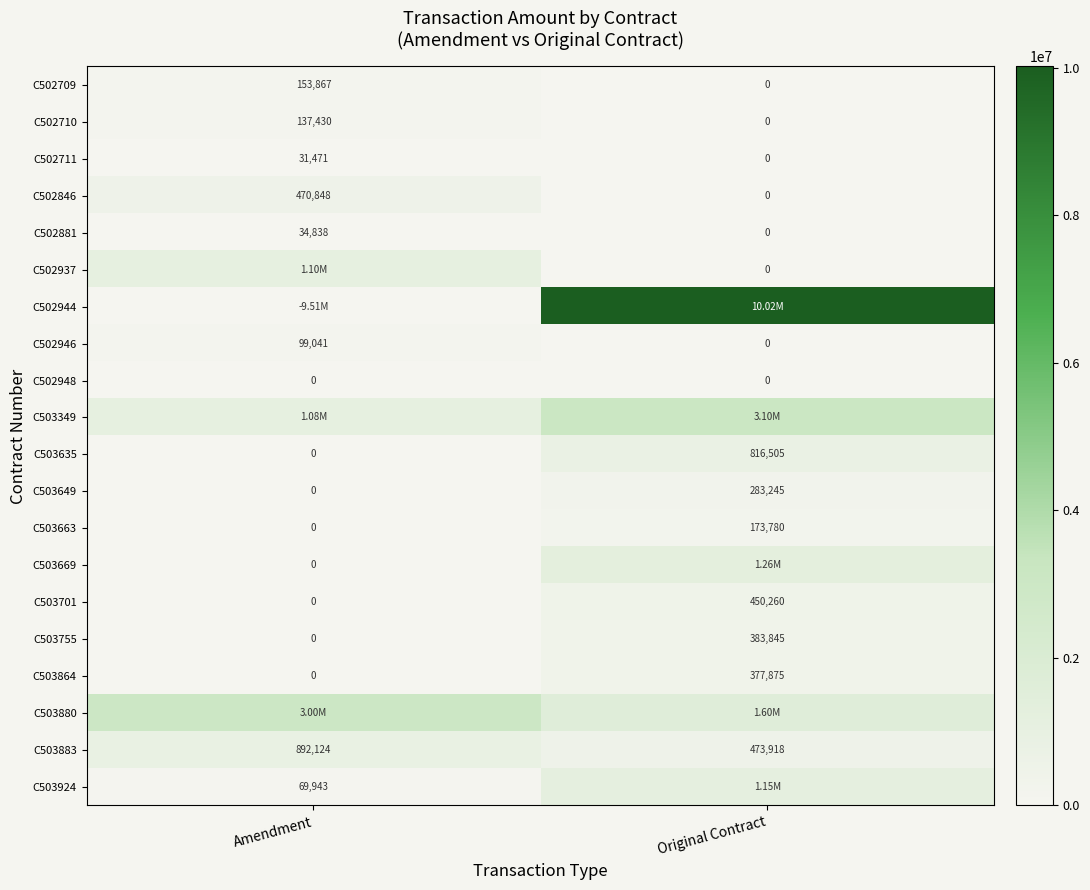

What is the greatest value displayed?

10018620